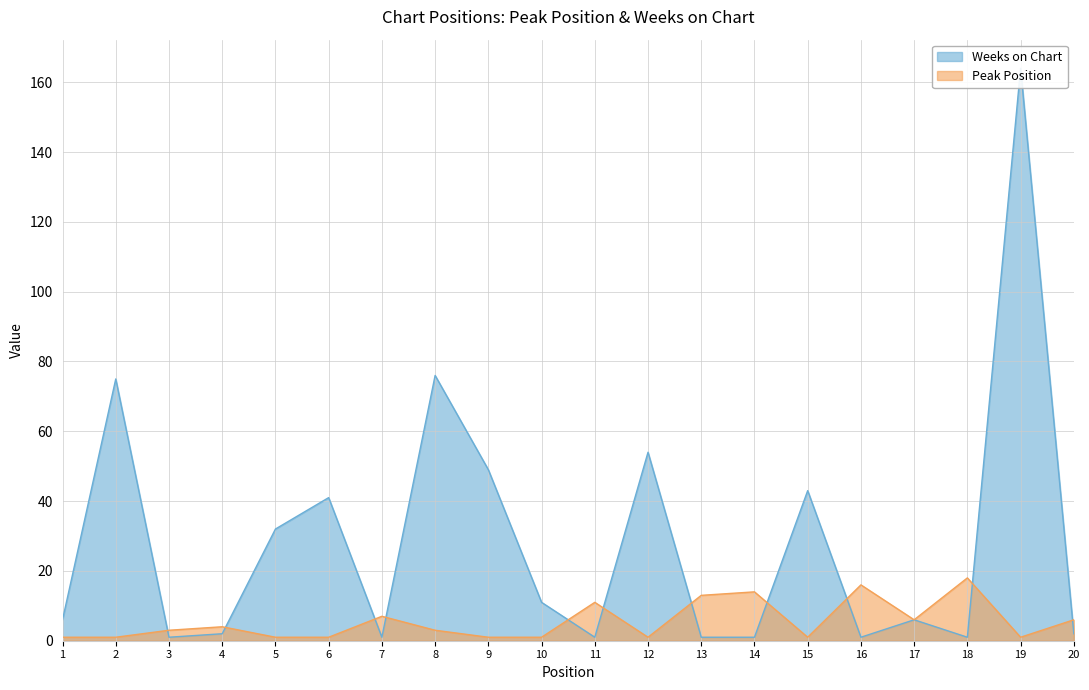

True or false: Weeks on Chart has a value of 1 at 16.

True